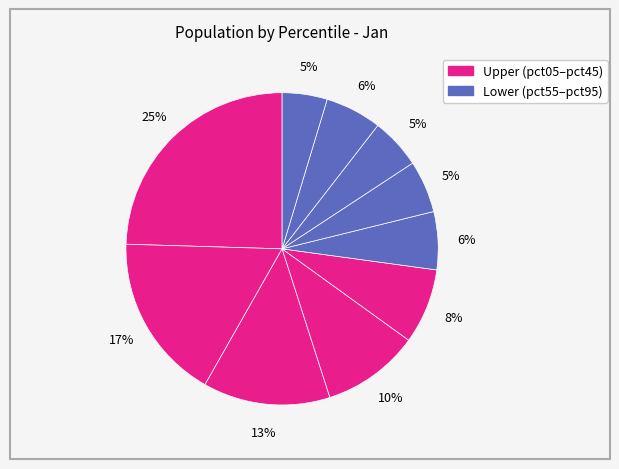

Which category has the biggest portion of the pie?

pct05